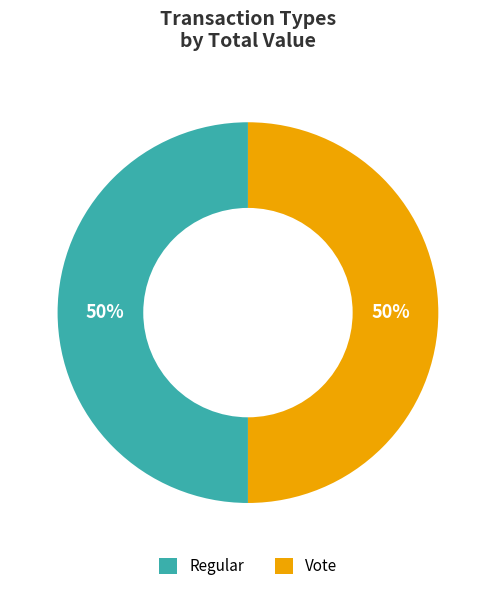

To the nearest percent, what is the average slice percentage?

50%